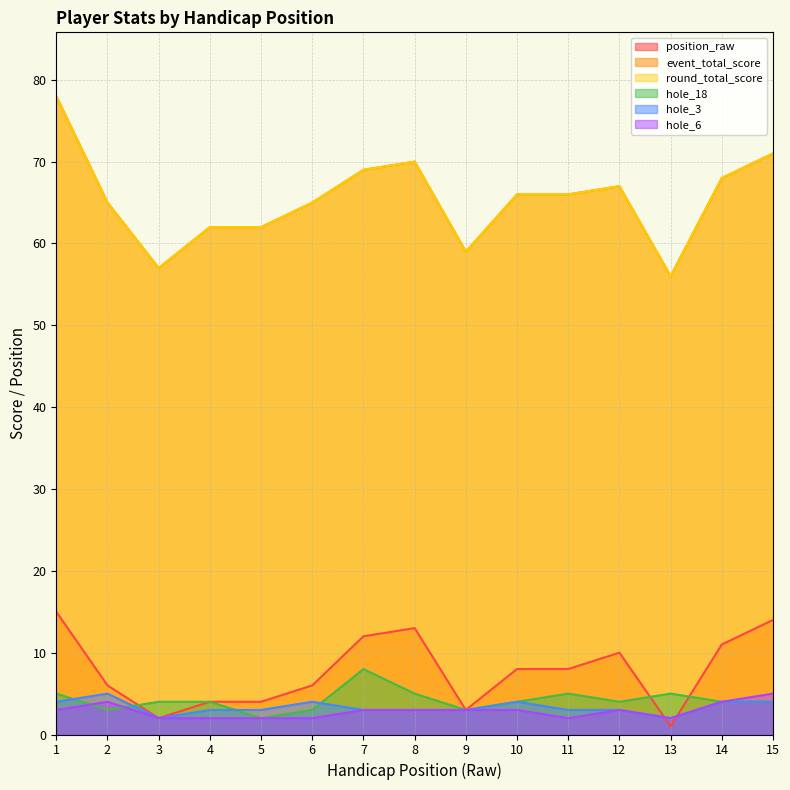

What is the minimum value for round_total_score?

56